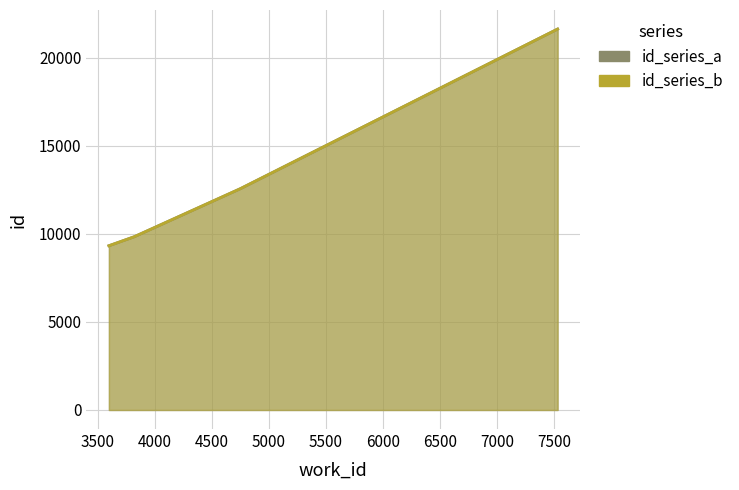

What is the maximum value for id_series_a?

21641